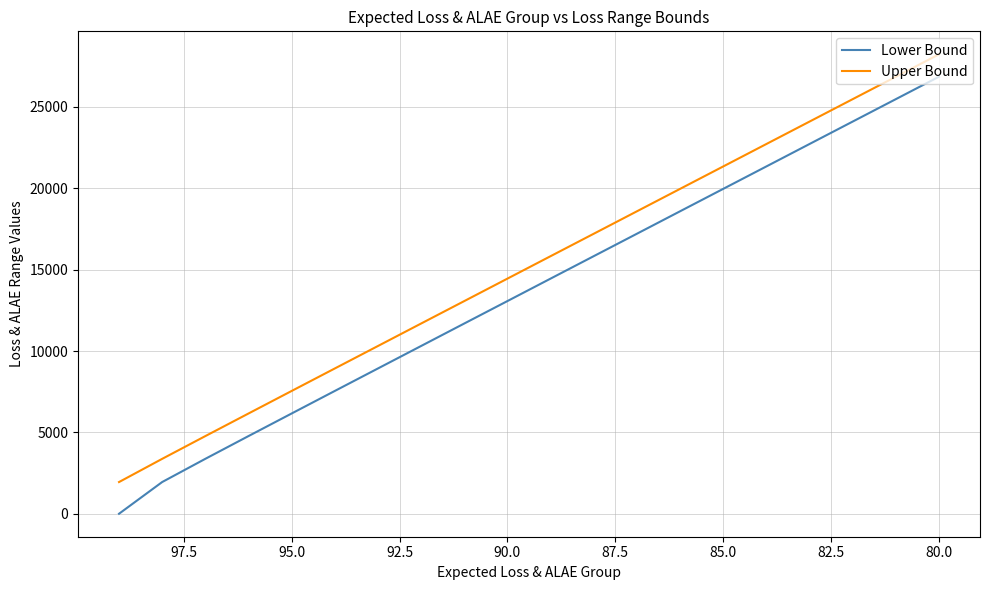

True or false: Lower Bound and Upper Bound intersect in this chart.

False